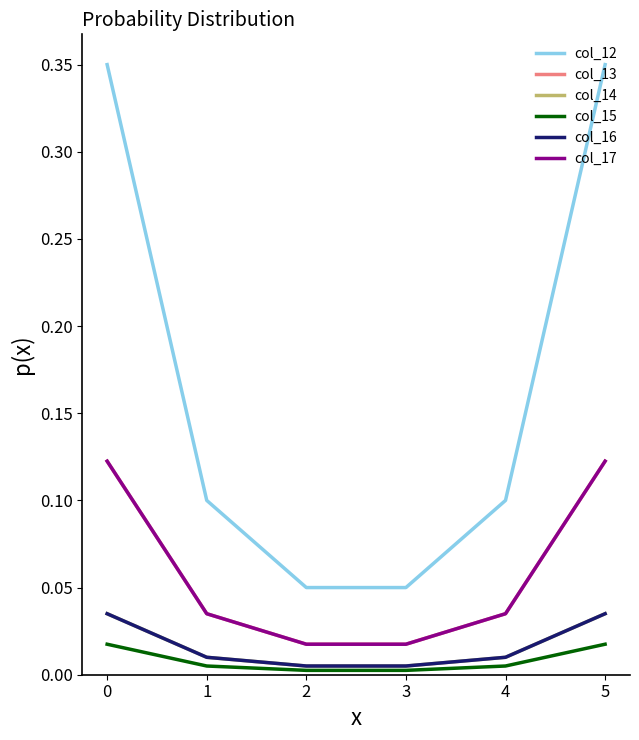

Is the value of col_16 at 1 greater than the value of col_15 at 2?

Yes